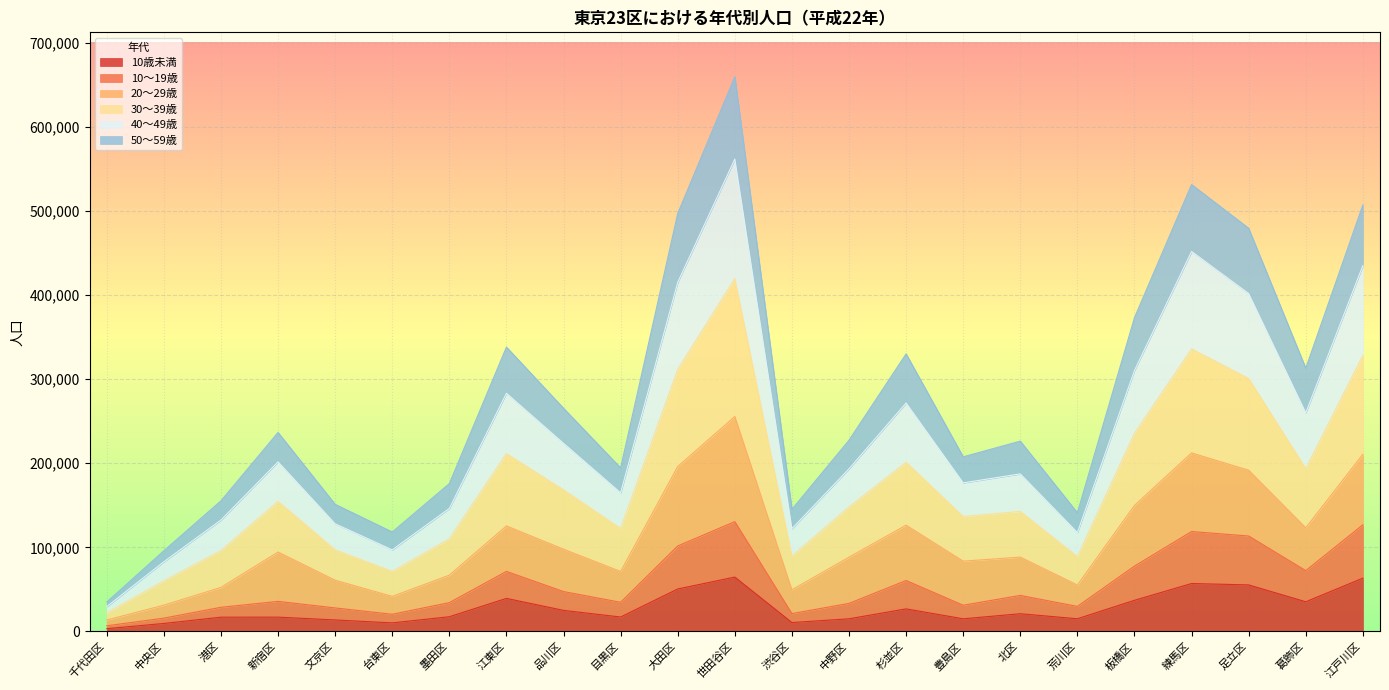

True or false: 40～49歳 and 30～39歳 intersect in this chart.

False